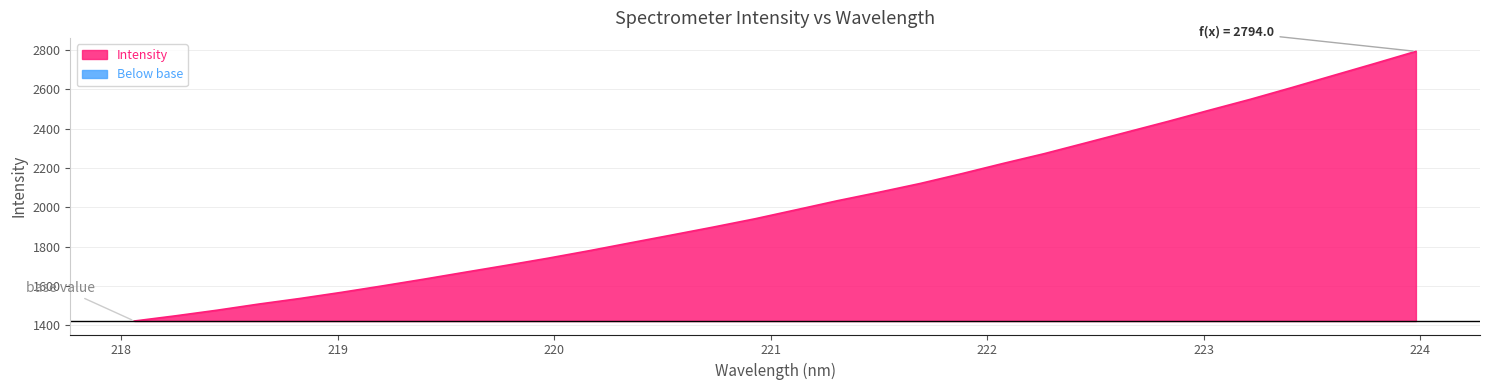

What is the sum of all values?

64483.9